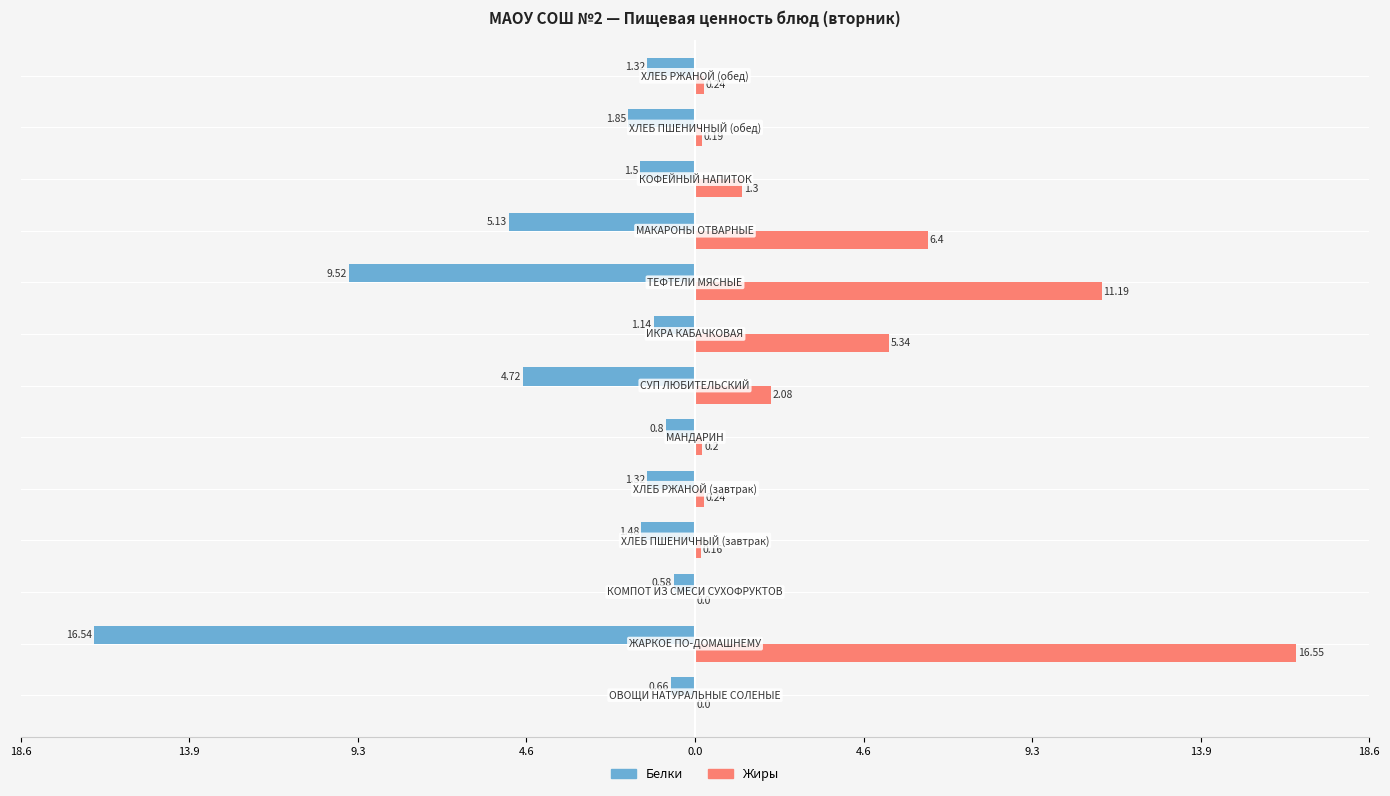

Which series has the largest range (max minus min)?

Жиры